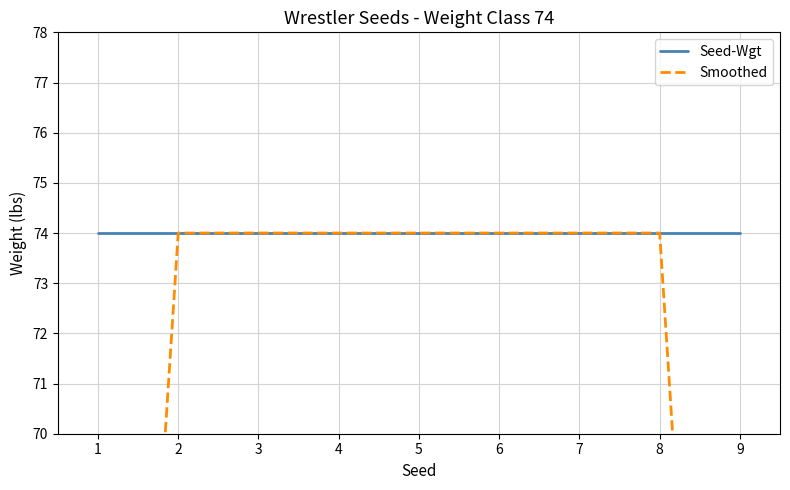

True or false: Seed-Wgt and Smoothed intersect in this chart.

False